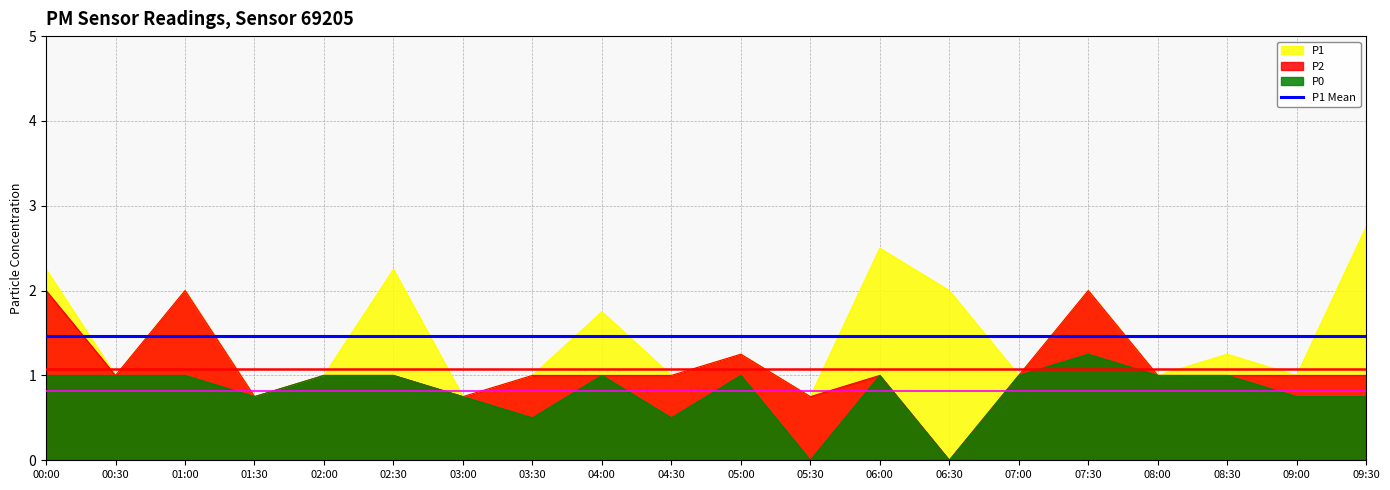

What are all the series names shown in the legend?

P1, P2, P0, P1 Mean